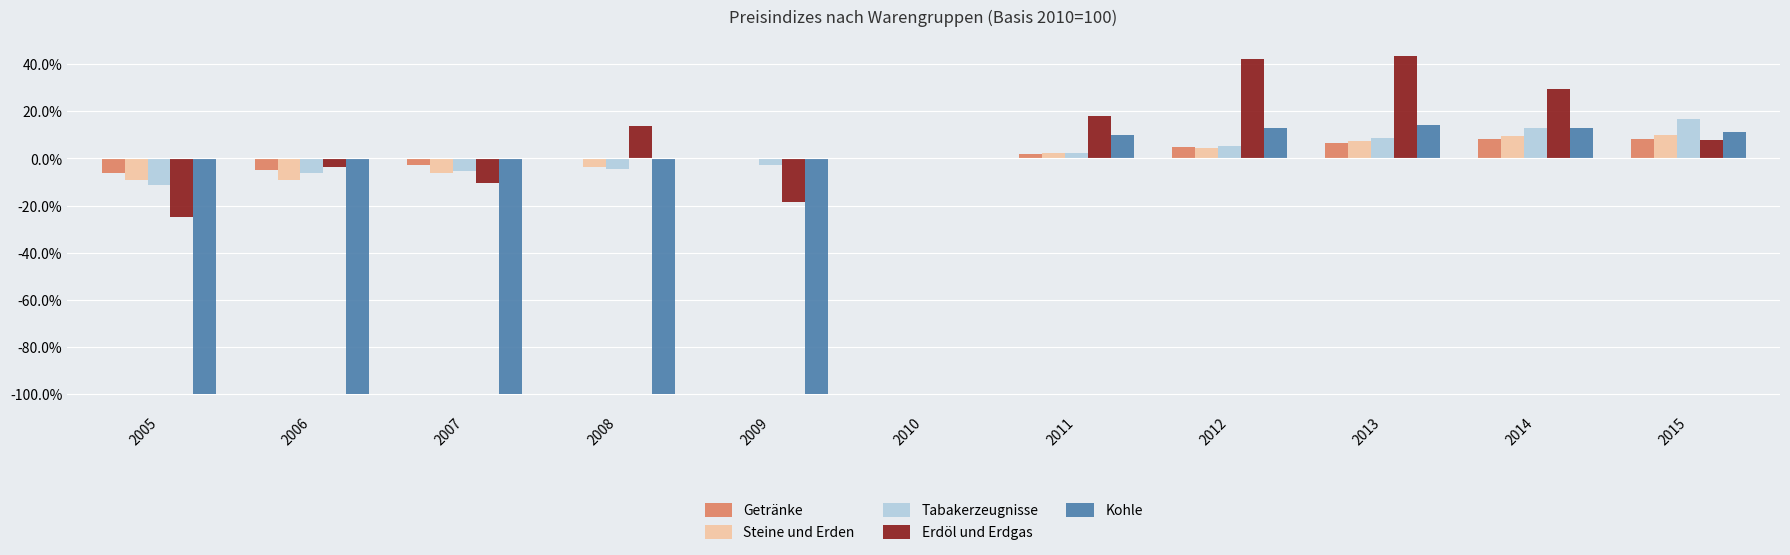

Which series changed the most between 2006 and 2015?

Kohle